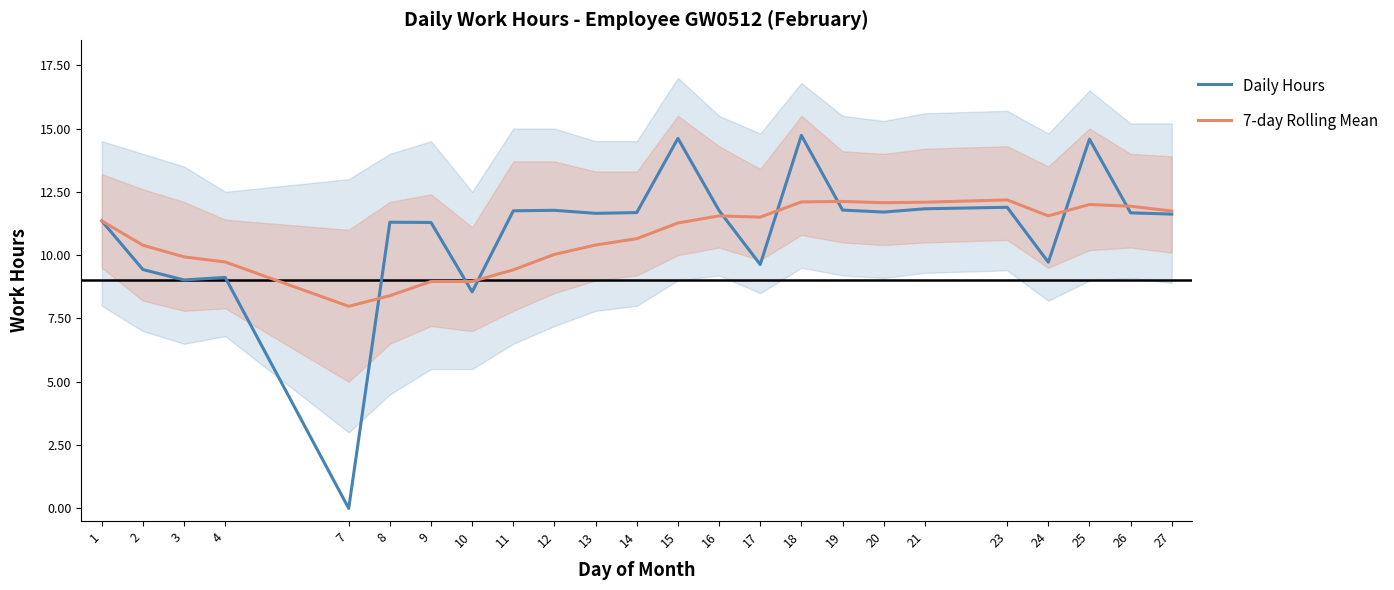

Read the Daily Hours value at 14.

11.7